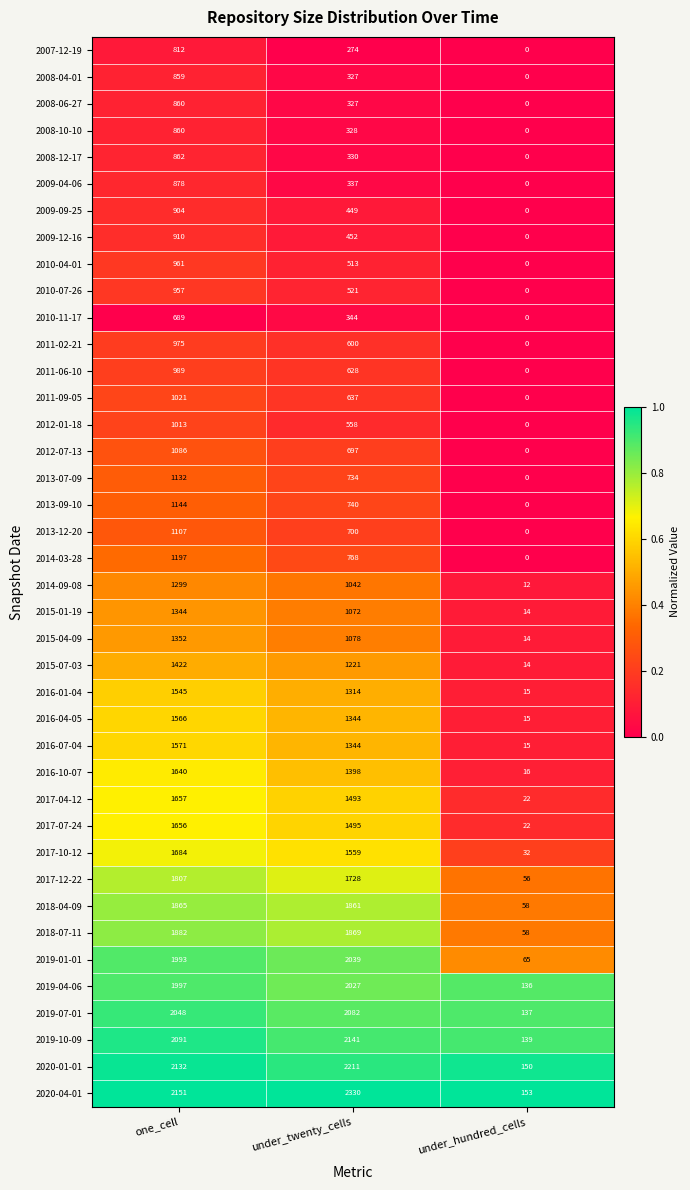

What is the sum of the 2014-09-08 values at under_twenty_cells and under_hundred_cells?

1054